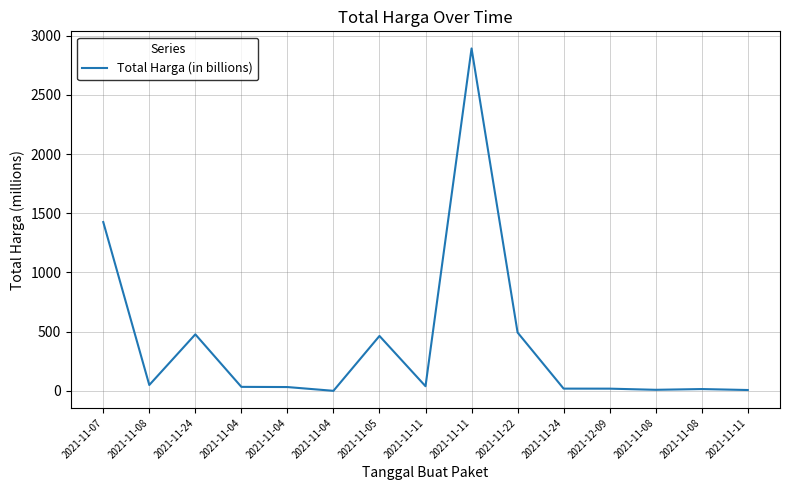

How many lines are shown in the chart?

1